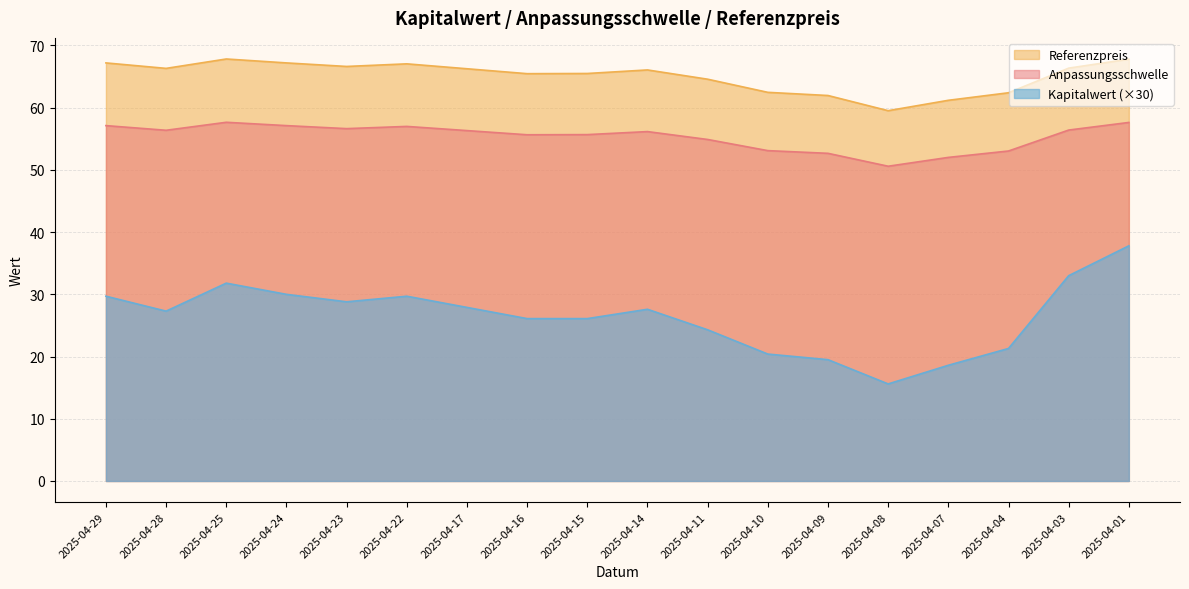

List the series in order of their peak value, highest first.

Referenzpreis, Anpassungsschwelle, Kapitalwert (×30)